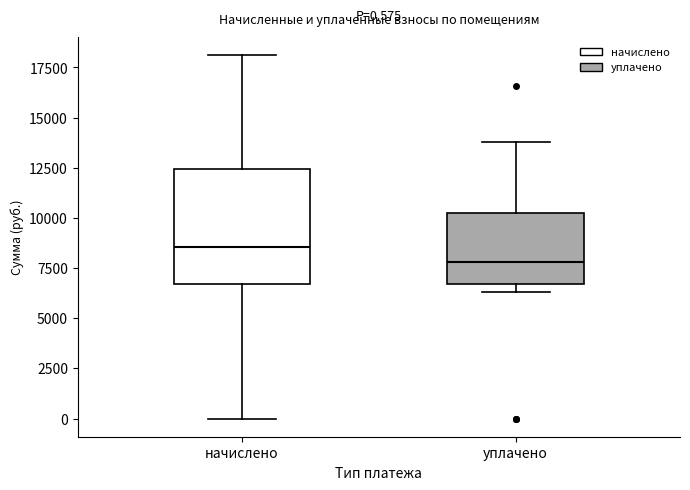

Which box has the lowest median line?

уплачено